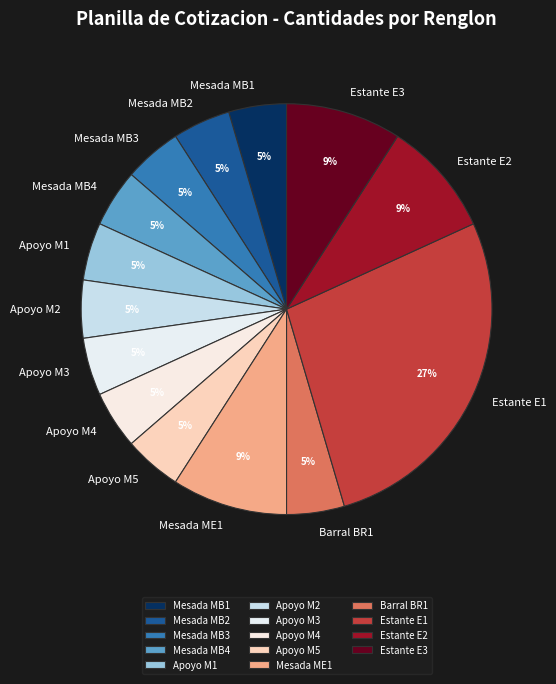

Between Mesada MB3 and Estante E1, which is larger?

Estante E1